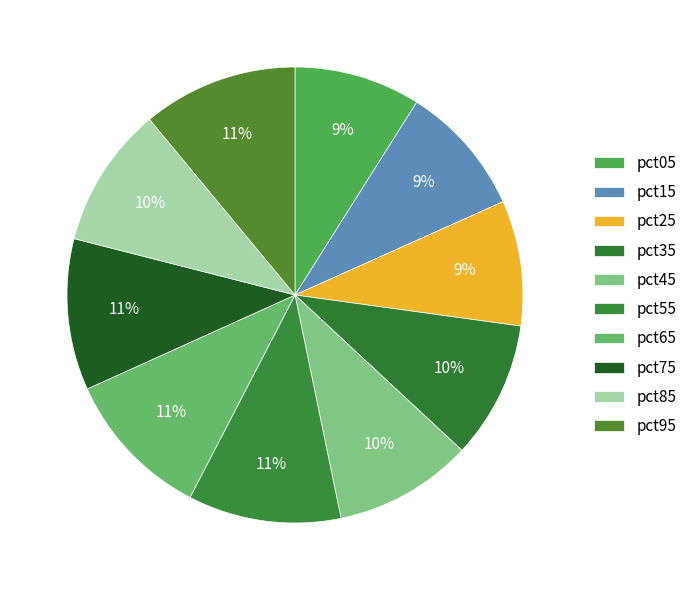

How many segments does this pie chart have?

10